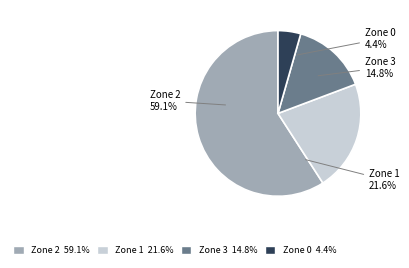

Which slice represents more than half of the pie?

Zone 2